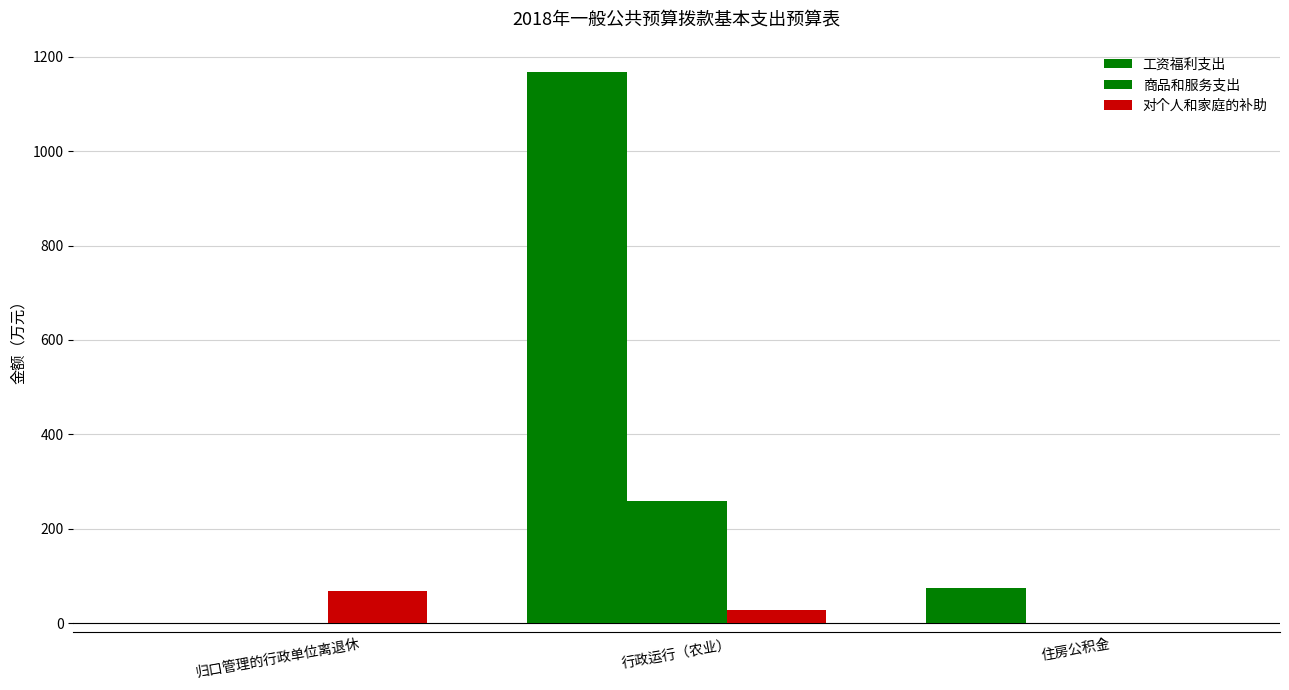

Count the number of categories in the chart.

3